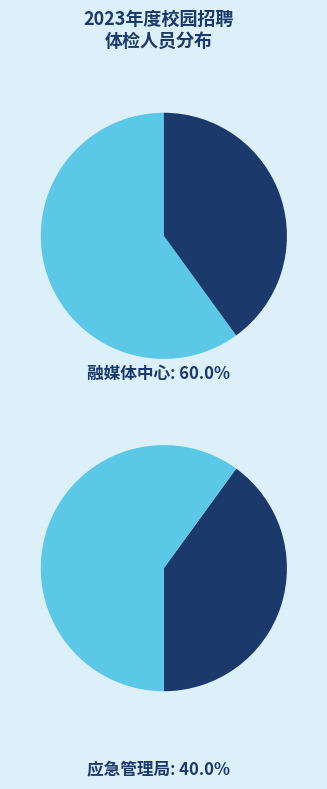

Rank the categories by value from lowest to highest.

安泽县应急管理局, 安泽县融媒体中心